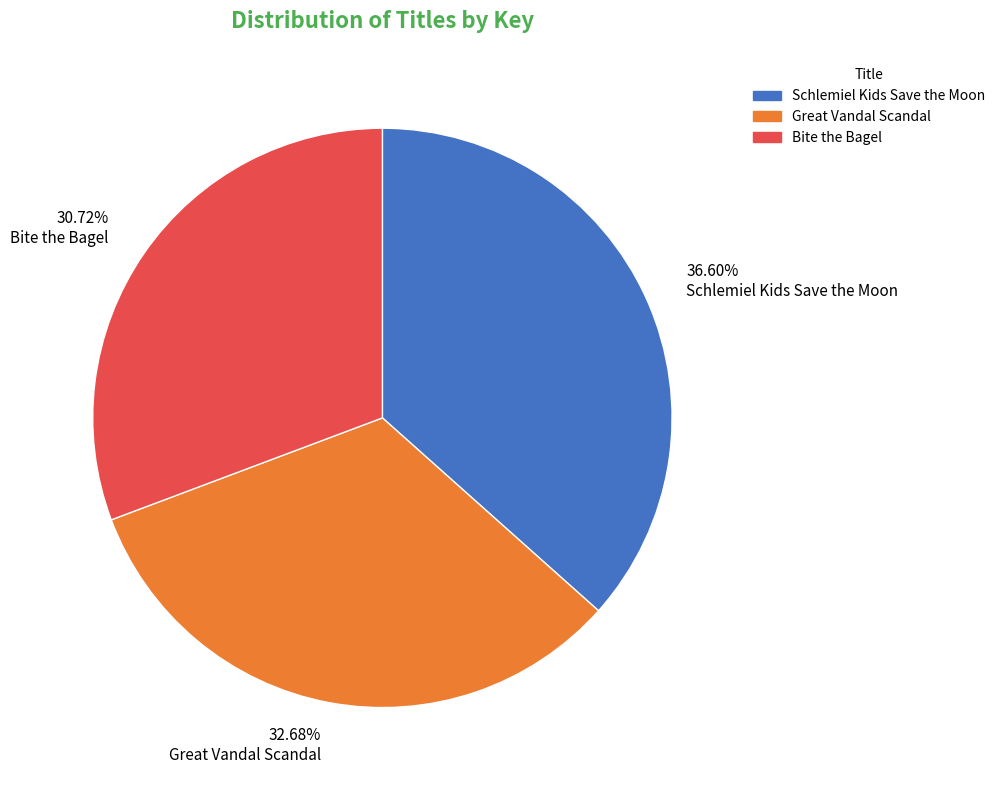

Approximately how many times larger is the value at Bite the Bagel compared to Great Vandal Scandal?

0.9